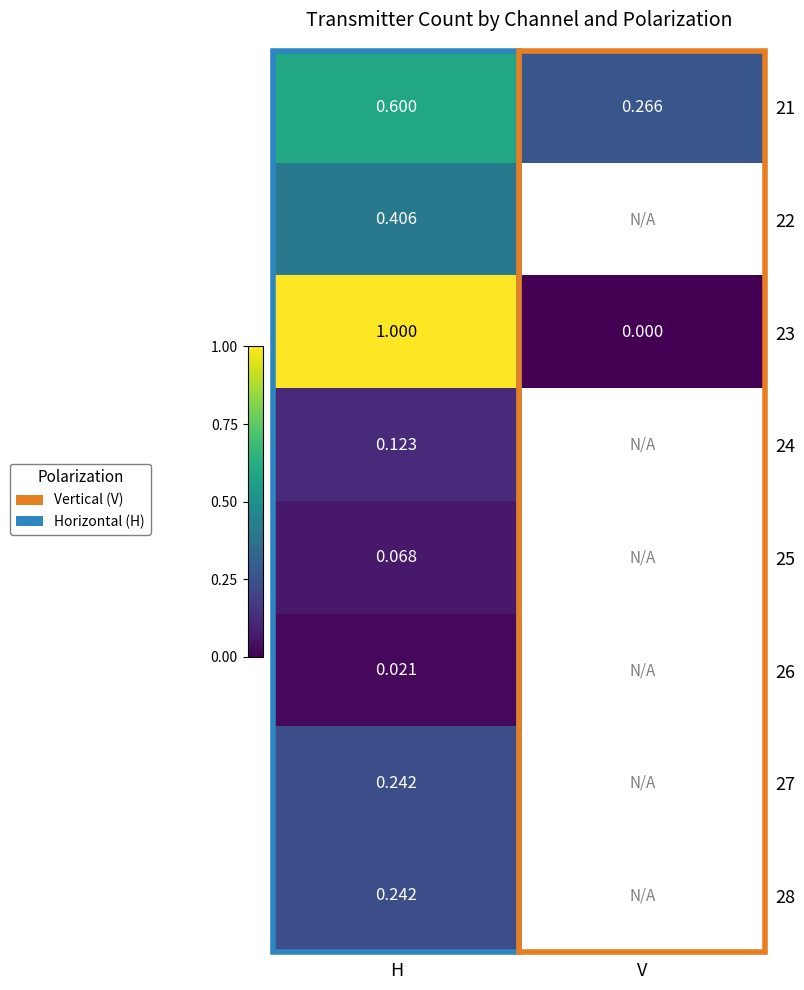

At which category is the sum across all series the highest?

H